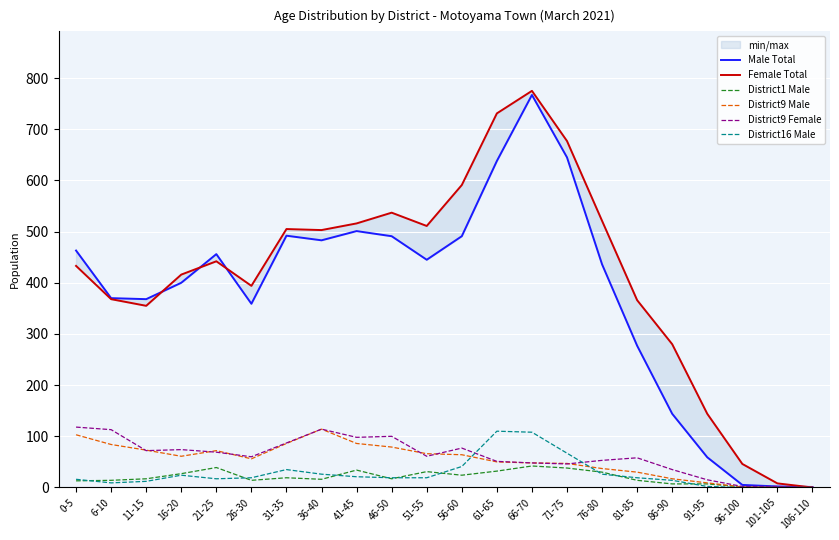

What value does the District9 Male series have at 31-35, to the nearest 50?

100